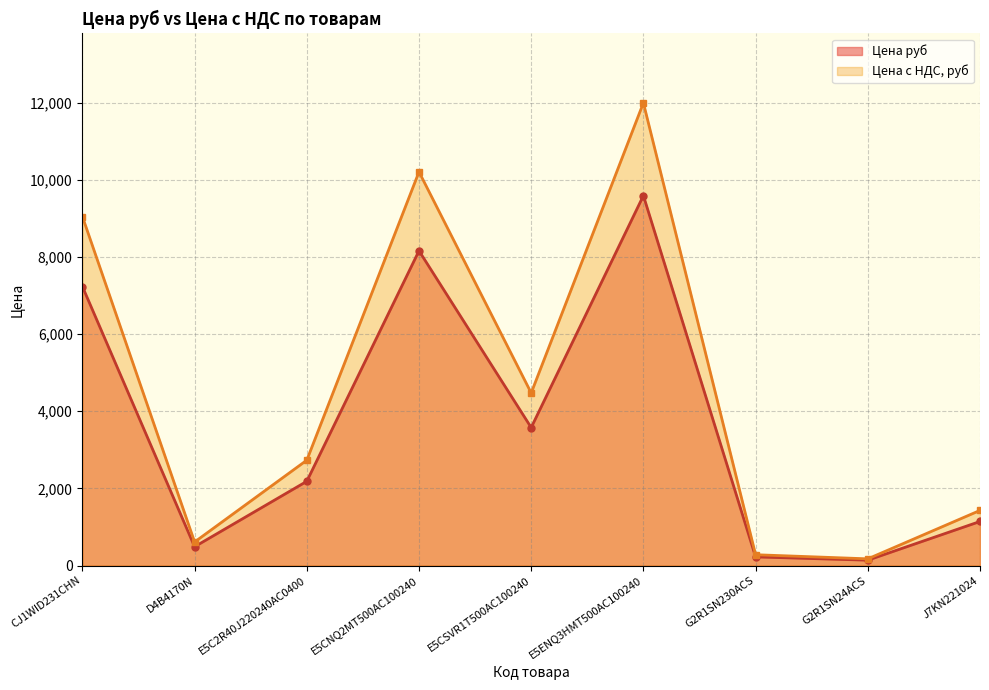

List the series in order of their peak value, lowest first.

Цена руб, Цена с НДС, руб